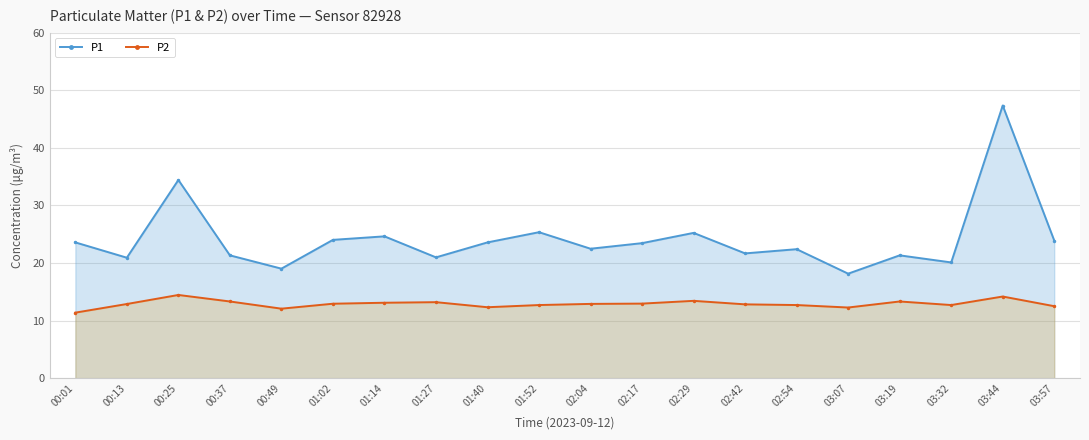

Reading left to right, transcribe all the data shown in this chart.

P1: 23.6	20.9	34.4	21.3	19.0	24.0	24.6	21.0	23.6	25.4	22.5	23.4	25.2	21.7	22.4	18.1	21.3	20.1	47.4	23.9
P2: 11.4	12.9	14.4	13.3	12.1	12.9	13.1	13.2	12.3	12.7	12.9	12.9	13.4	12.8	12.7	12.3	13.3	12.7	14.2	12.5